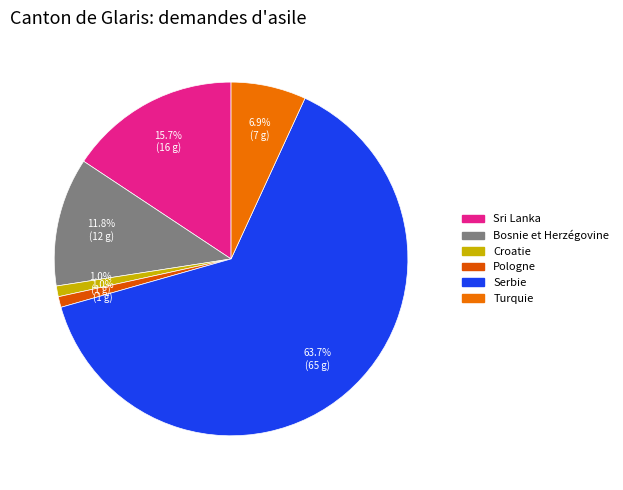

How many slices are in this pie chart?

6